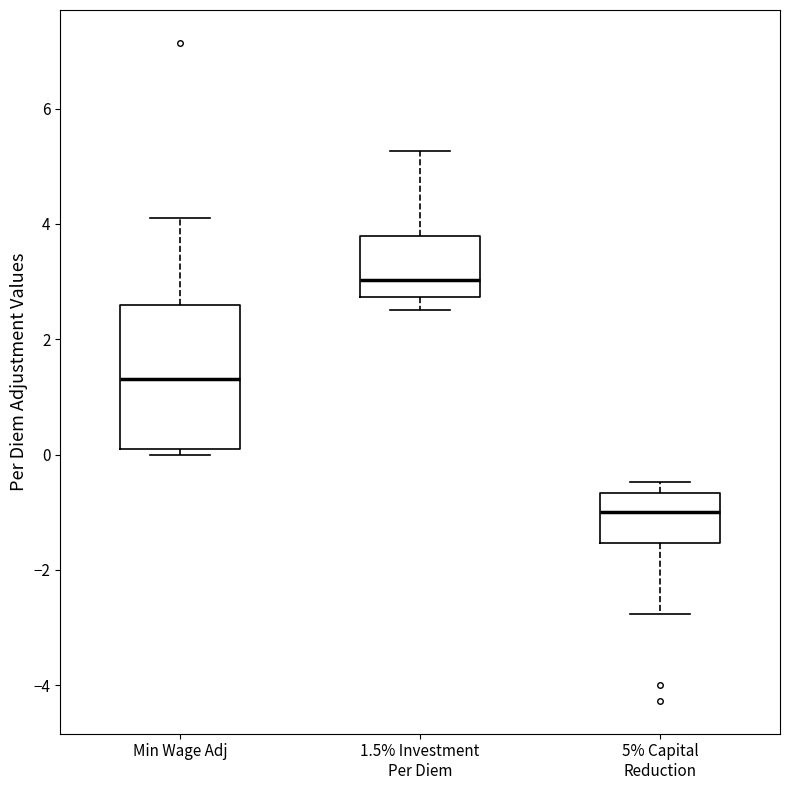

Reading left to right, read every box against the y-axis: the position of its median line, the range the box covers, and the ends of its whiskers. The values are not printed on the chart, so give them approximately, as read against the axis.

Min Wage Adj: median 1.4, box 0.0 to 2.6, whiskers 0.0 (just below the box's lower edge) to 4.2
1.5% Investment Per Diem: median 3.0, box 2.8 to 3.8, whiskers 2.6 to 5.2
5% Capital Reduction: median -1.0, box -1.6 to -0.6, whiskers -2.8 to -0.4